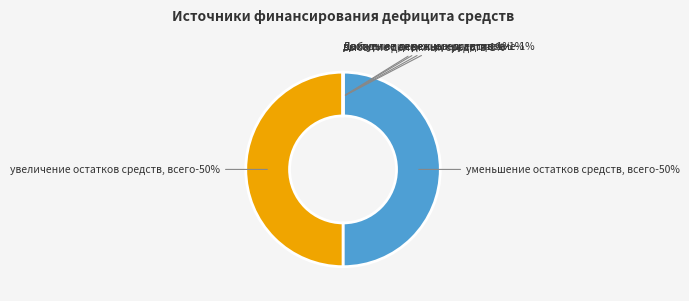

What is the total percentage of уменьшение остатков средств, всего and увеличение остатков средств, всего?

100.0%